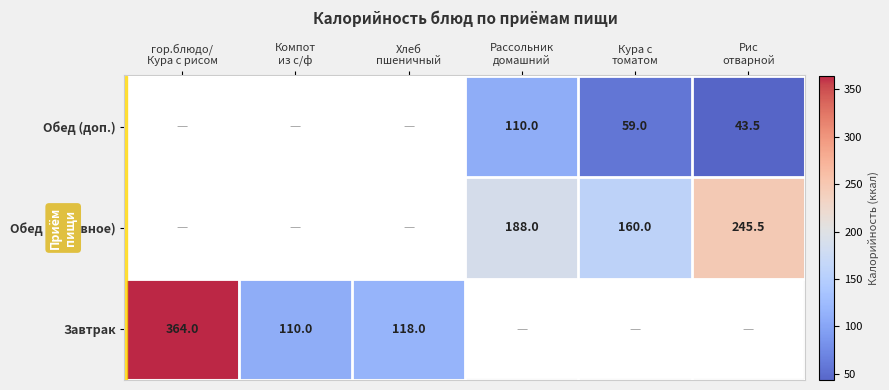

What is the minimum value shown in the chart?

43.5